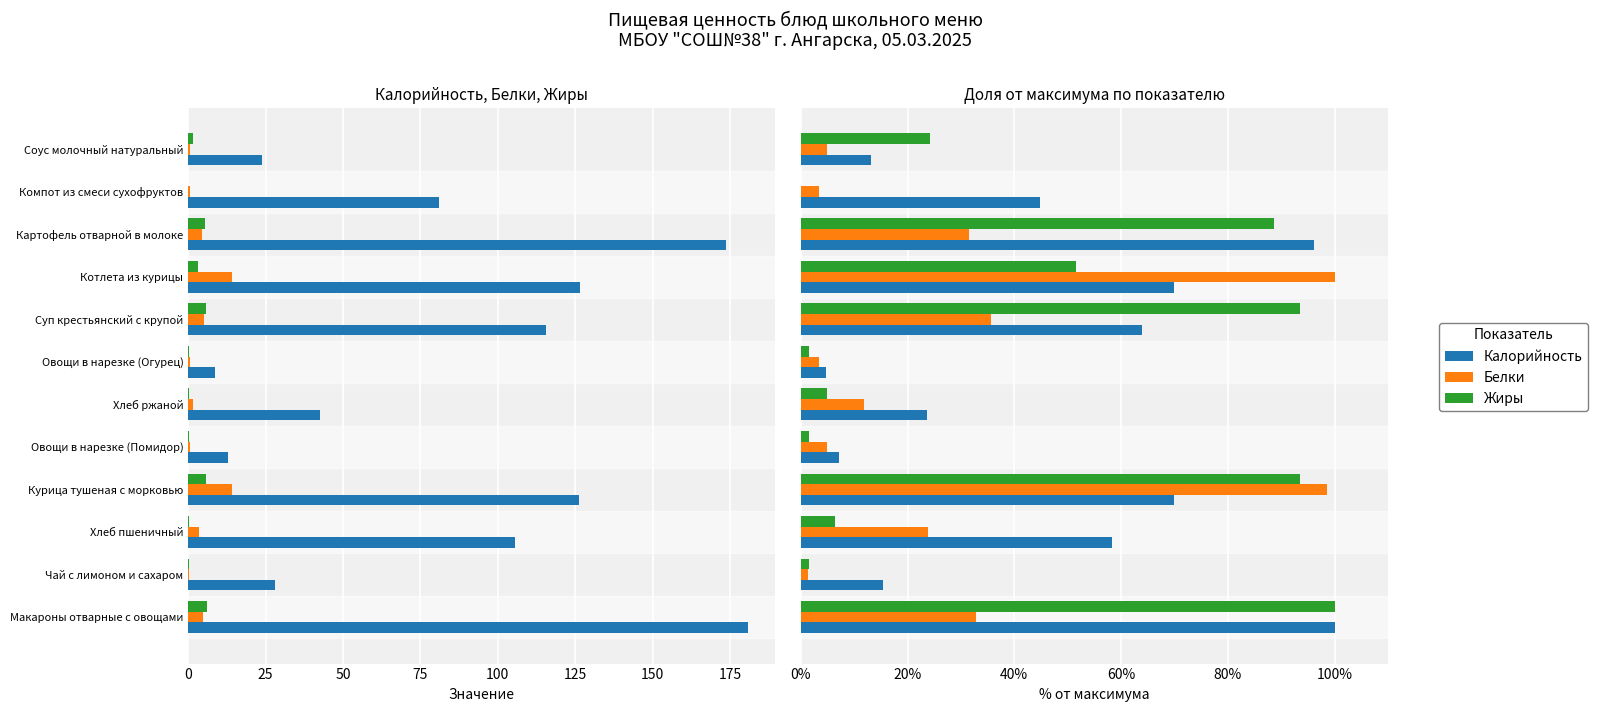

What is the value of the Белки bar at the 6th from the left?

11.9